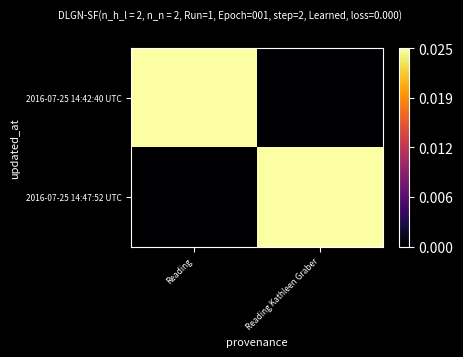

At how many categories does at least one series exceed 0?

2